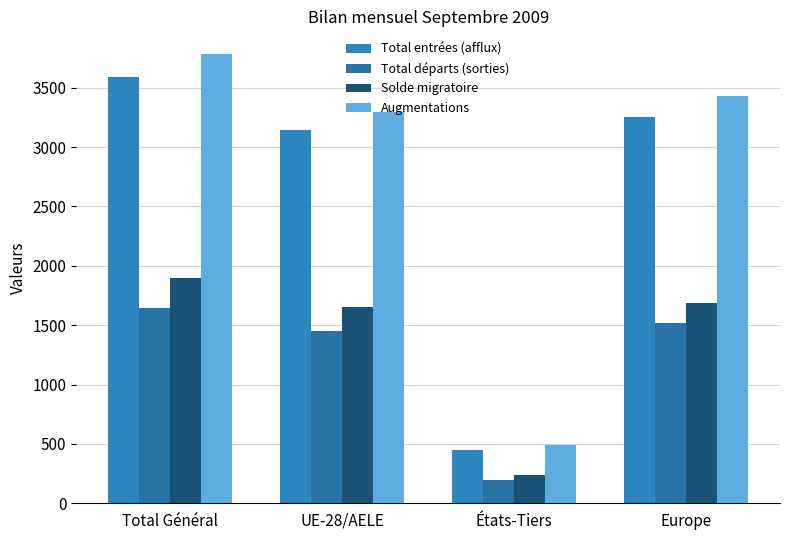

What is the label of the 2nd bar from the left?

UE-28/AELE